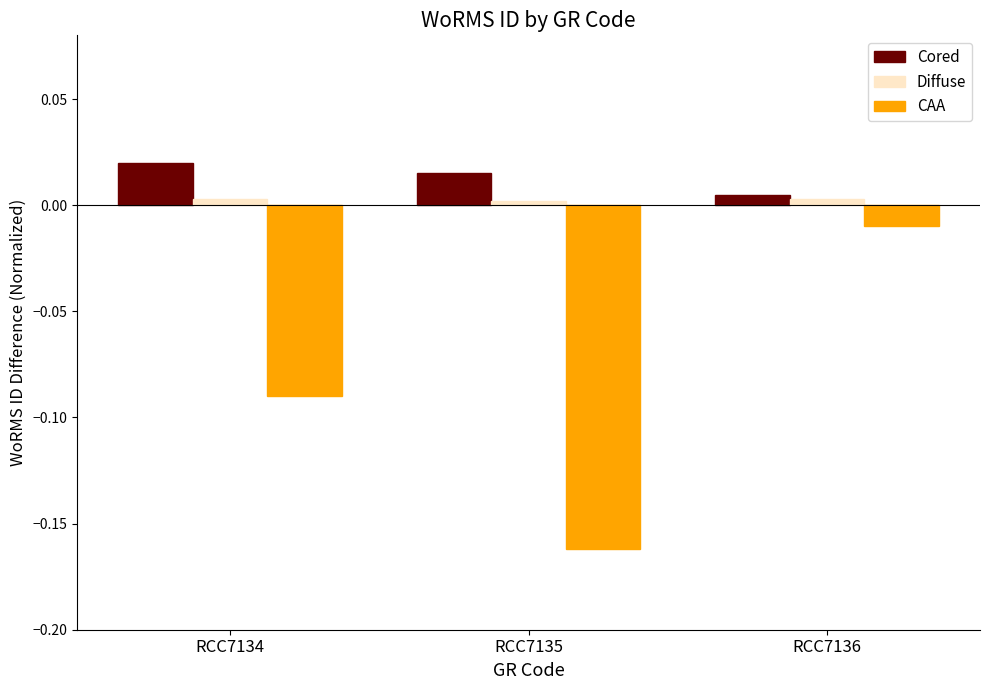

Which category has the highest value in the Cored series?

RCC7134